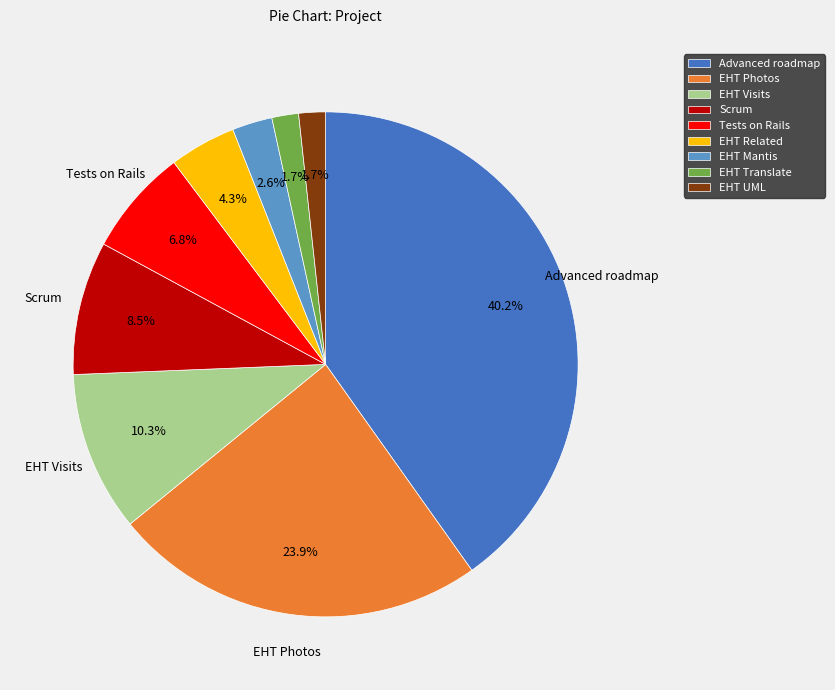

The Advanced roadmap slice represents 40% of the pie. True or false?

True